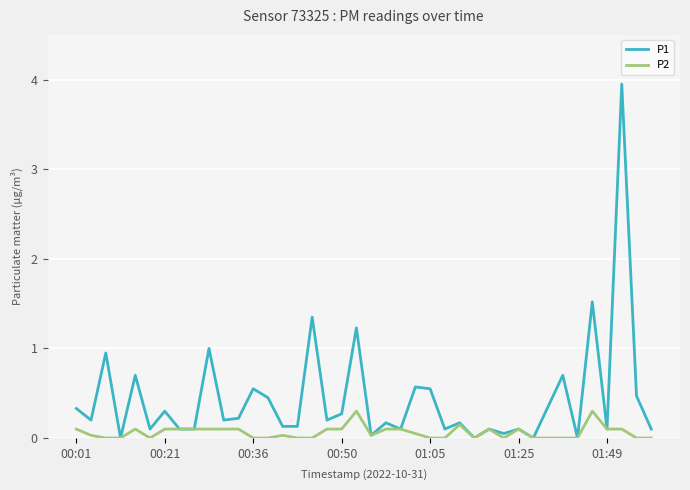

Which series has the largest range (max minus min)?

P1